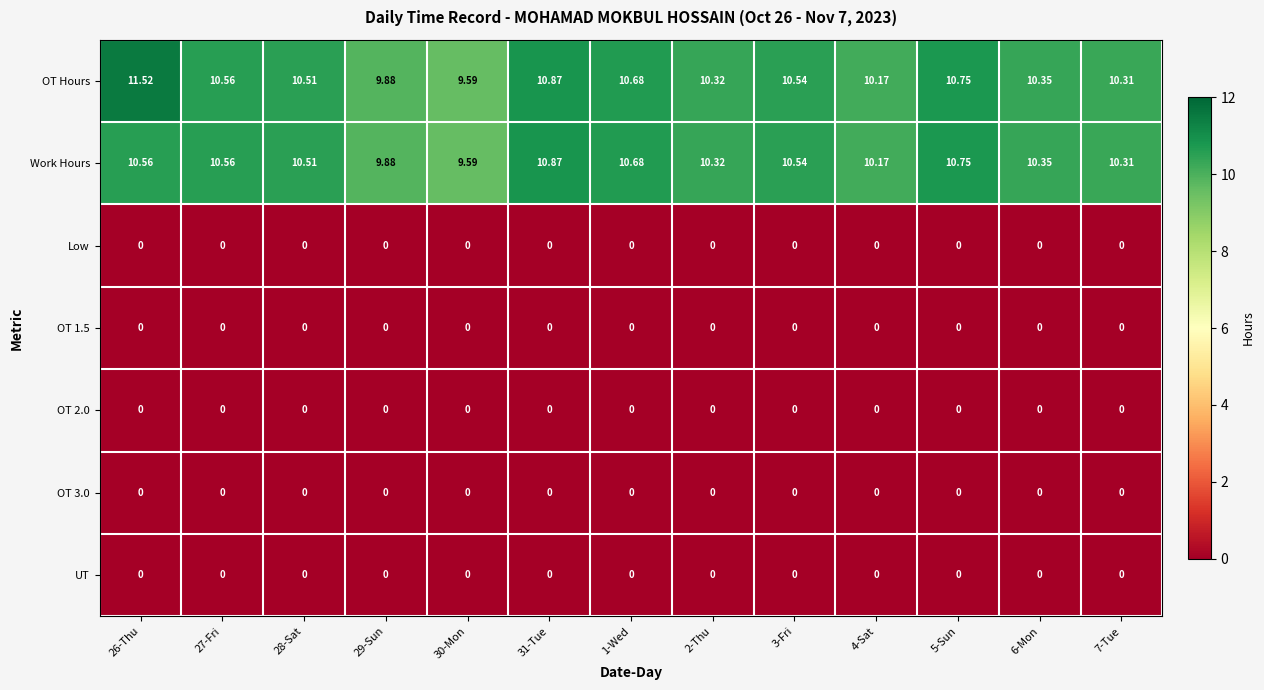

Which series has the largest range (max minus min)?

OT Hours